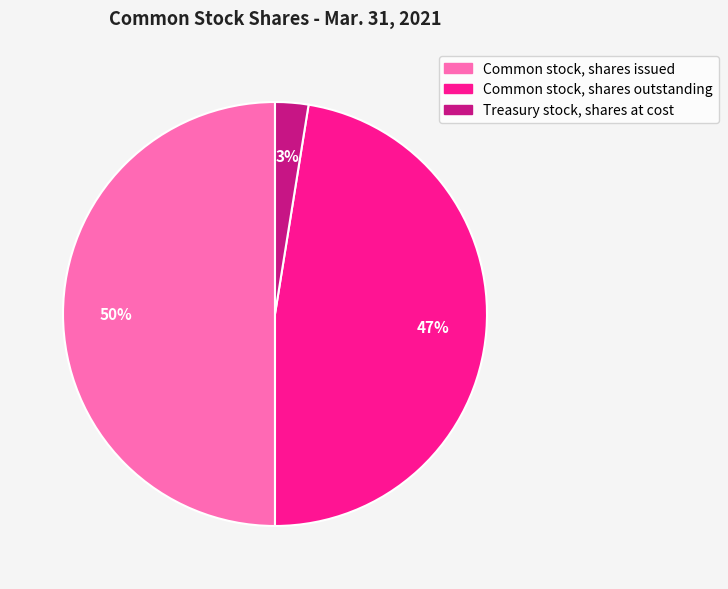

Does Common stock, shares outstanding represent more than half of the total?

No